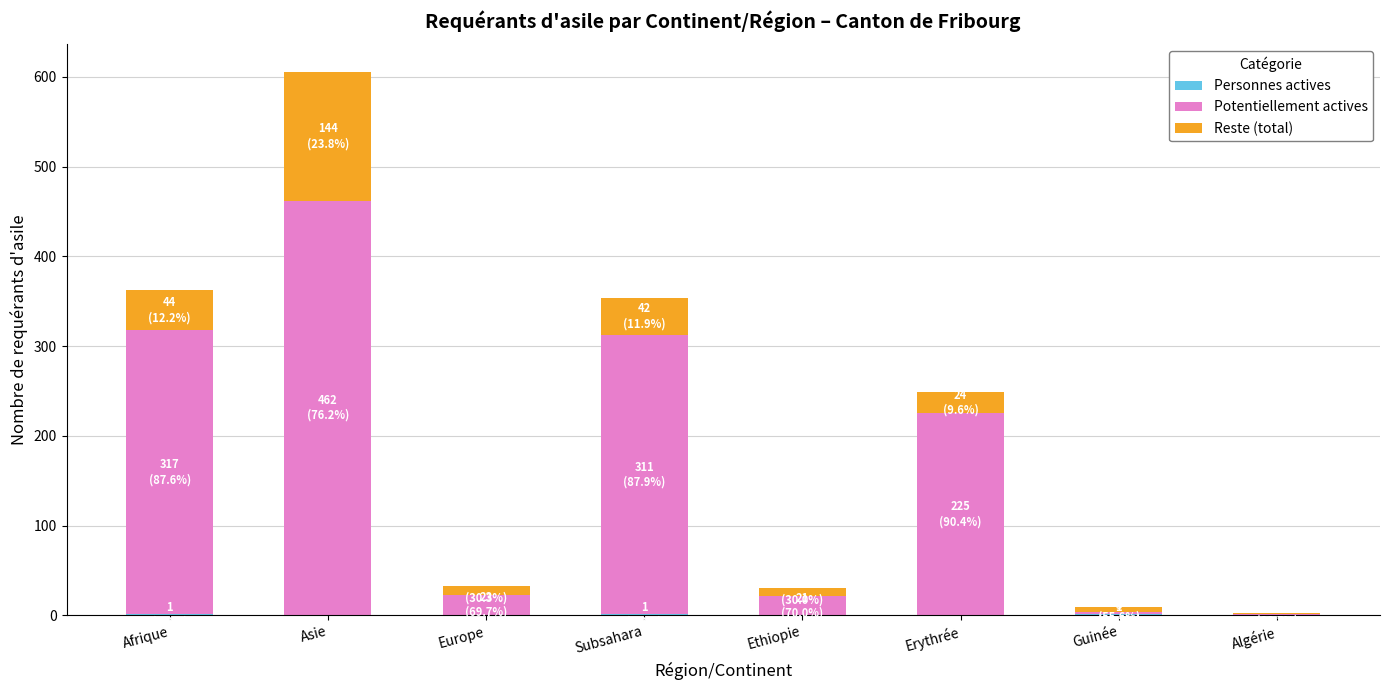

What is the label of the 3rd bar from the left?

Europe